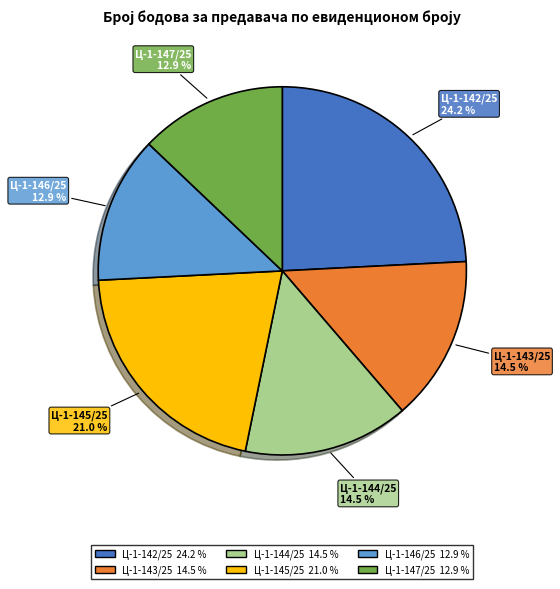

What percentage do Ц-1-142/25 and Ц-1-144/25 together represent?

38.7%